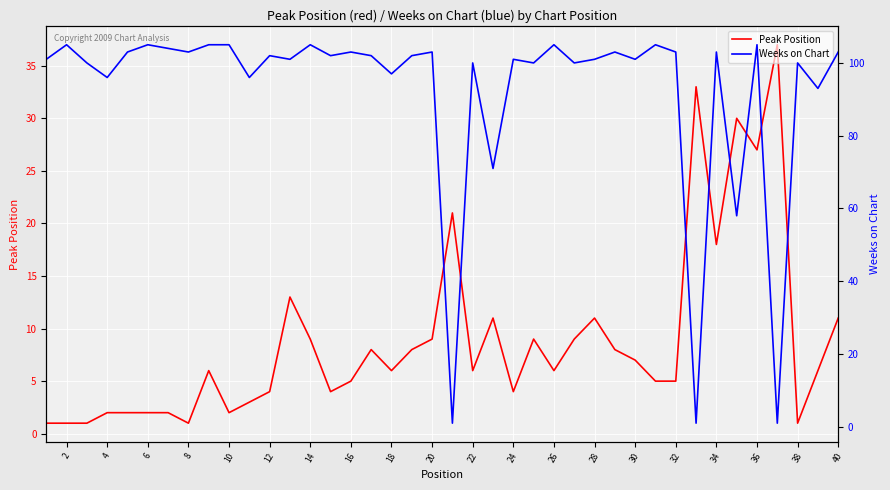

What is the difference between the Peak Position values at 32 and 20?

4